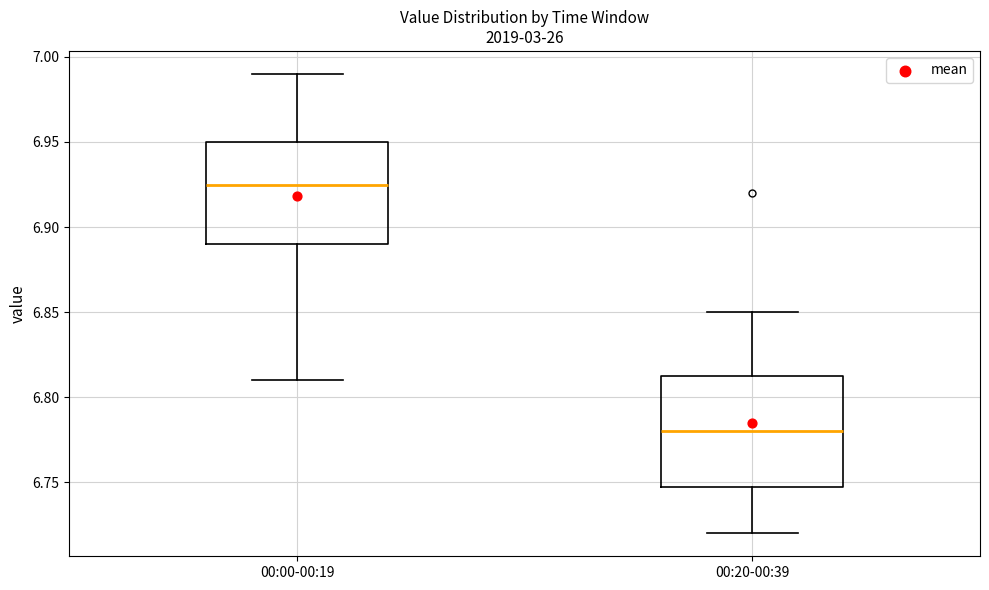

Reading left to right, transcribe this box plot: for each box, give where its median line is, the range the box spans, and where its two whiskers end, as read against the y-axis. The values are not printed on the chart, so give them approximately, as read against the axis.

00:00-00:19: median 6.925, box 6.890 to 6.950, whiskers 6.810 to 6.990
00:20-00:39: median 6.780, box 6.750 to 6.815, whiskers 6.720 to 6.850